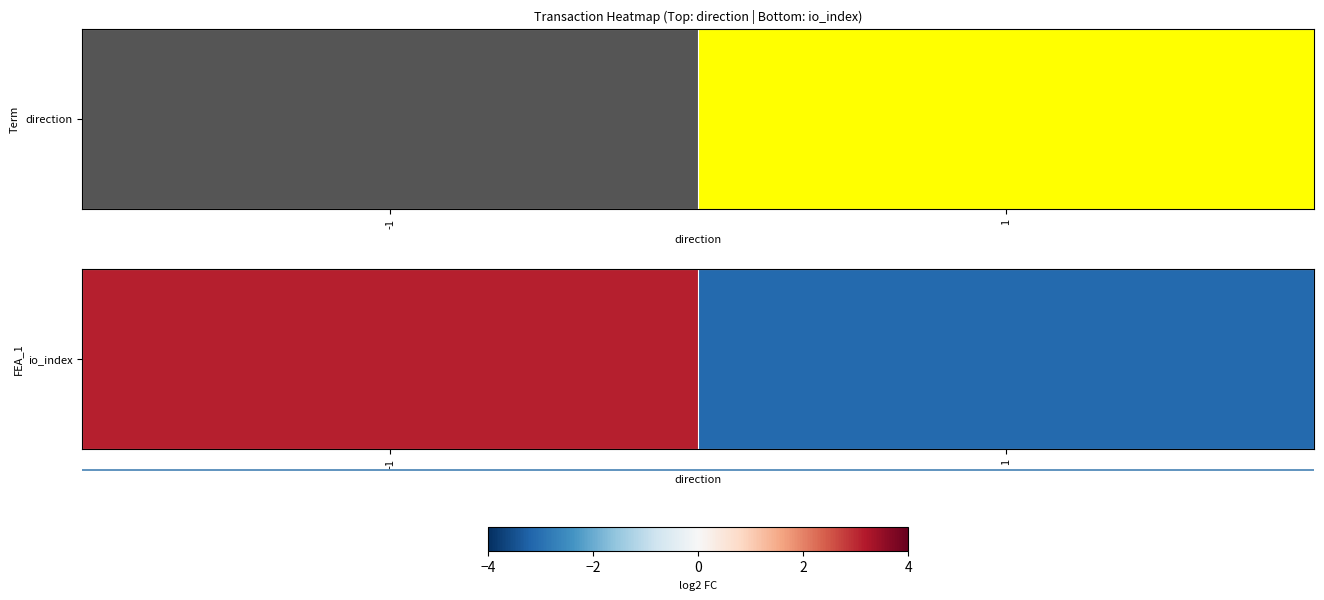

Reading left to right, extract all data points from this chart.

-1=7	1=-7